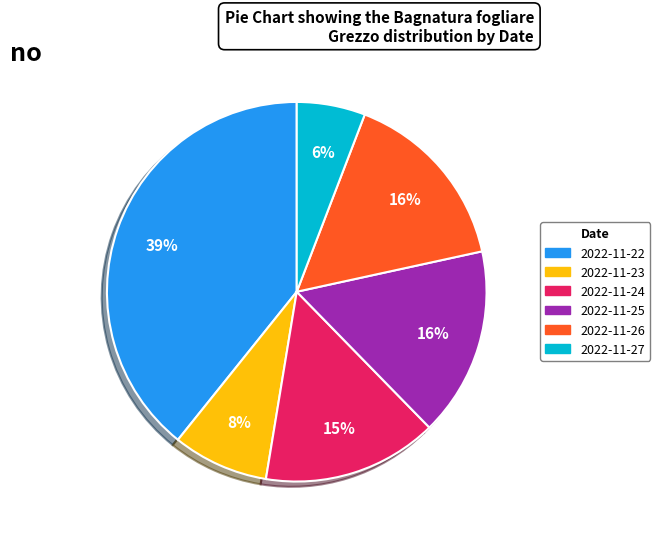

To the nearest percent, what is the average slice percentage?

17%